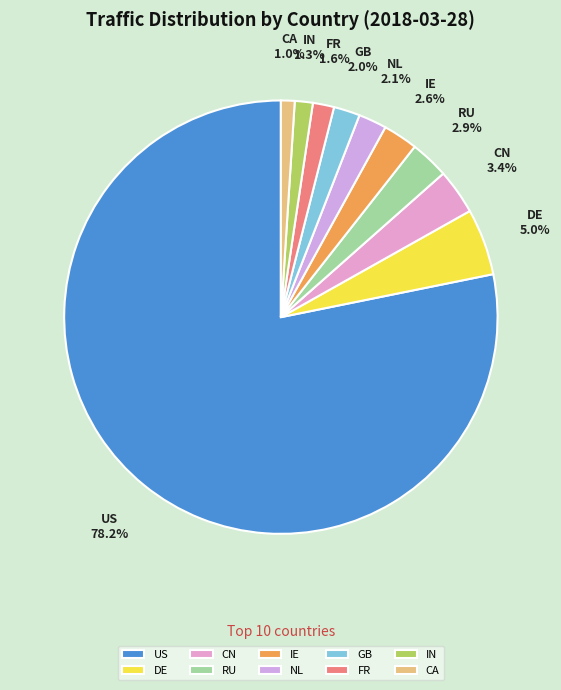

Count the number of slices in the pie.

10